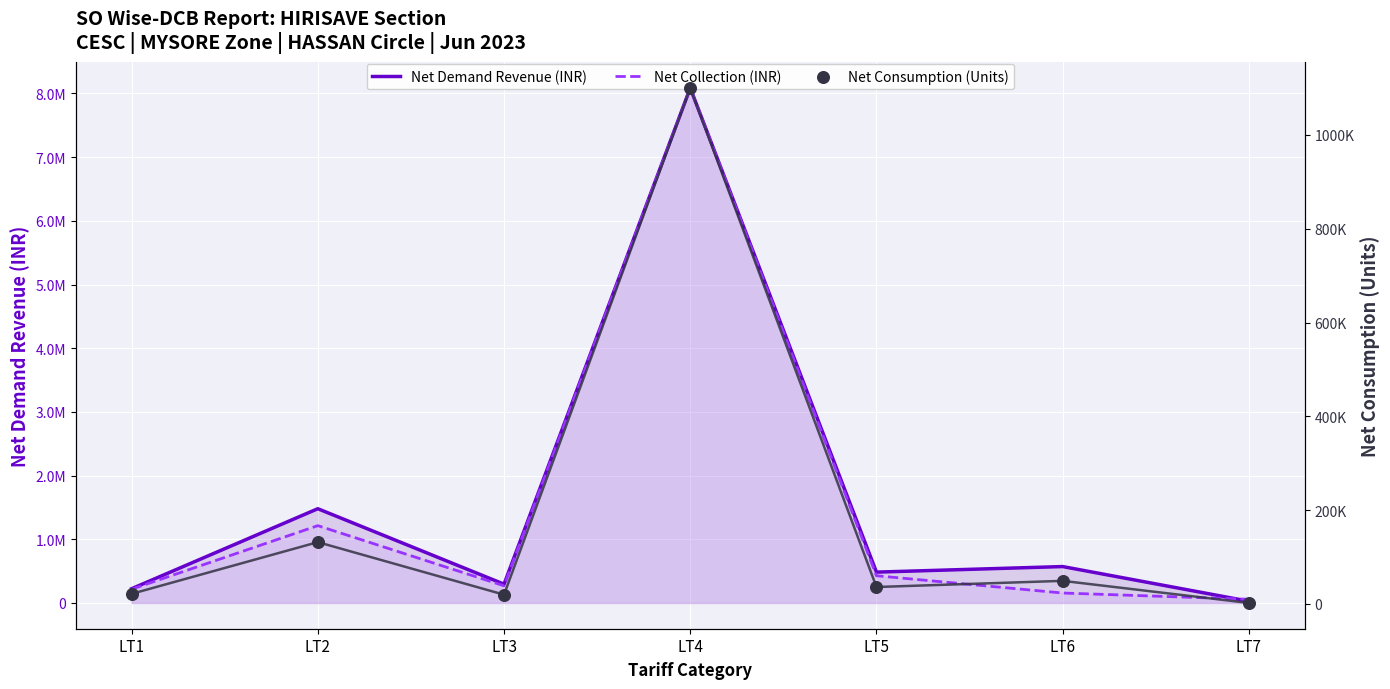

At which category is the sum across all series the highest?

LT4